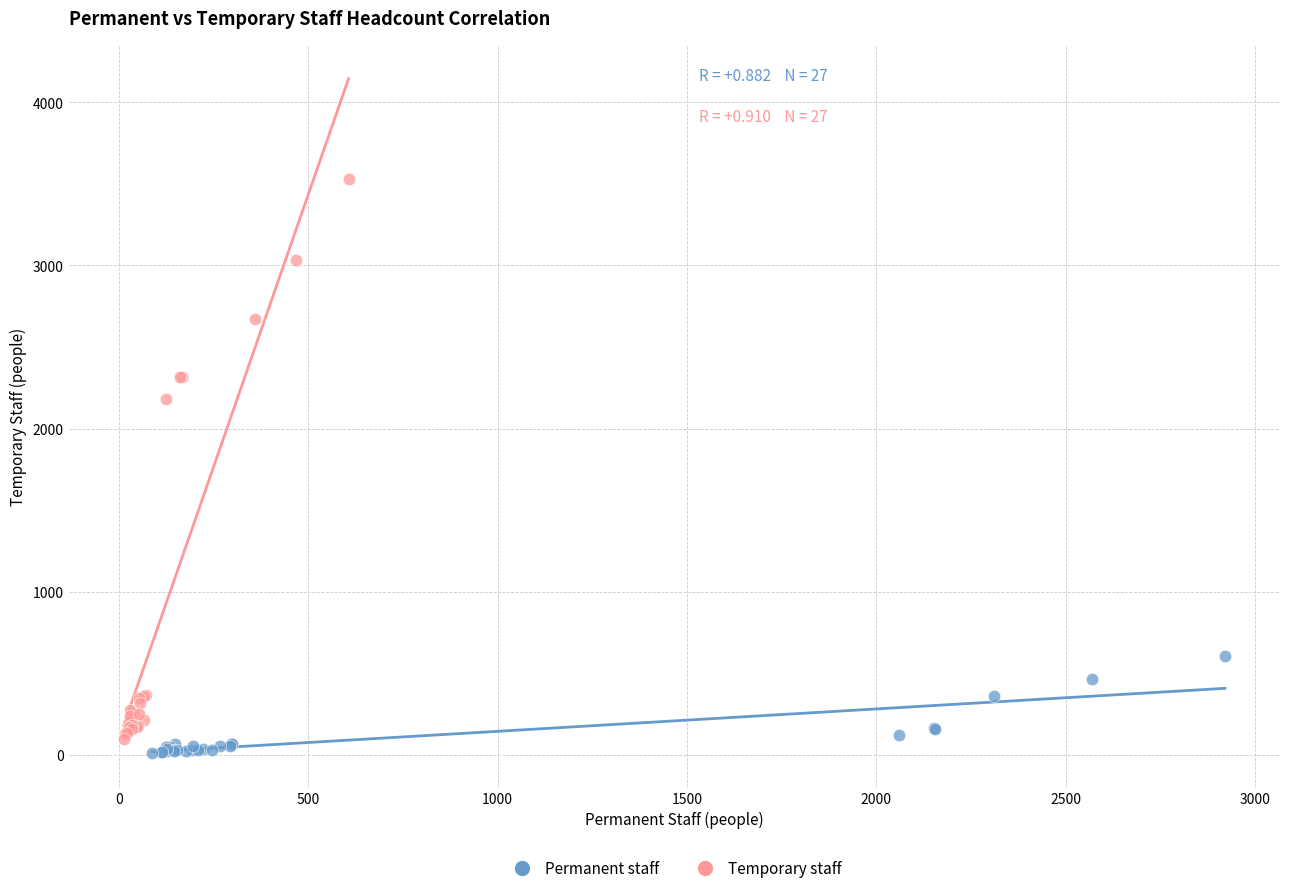

What are all the series names shown in the legend?

Permanent staff, Temporary staff